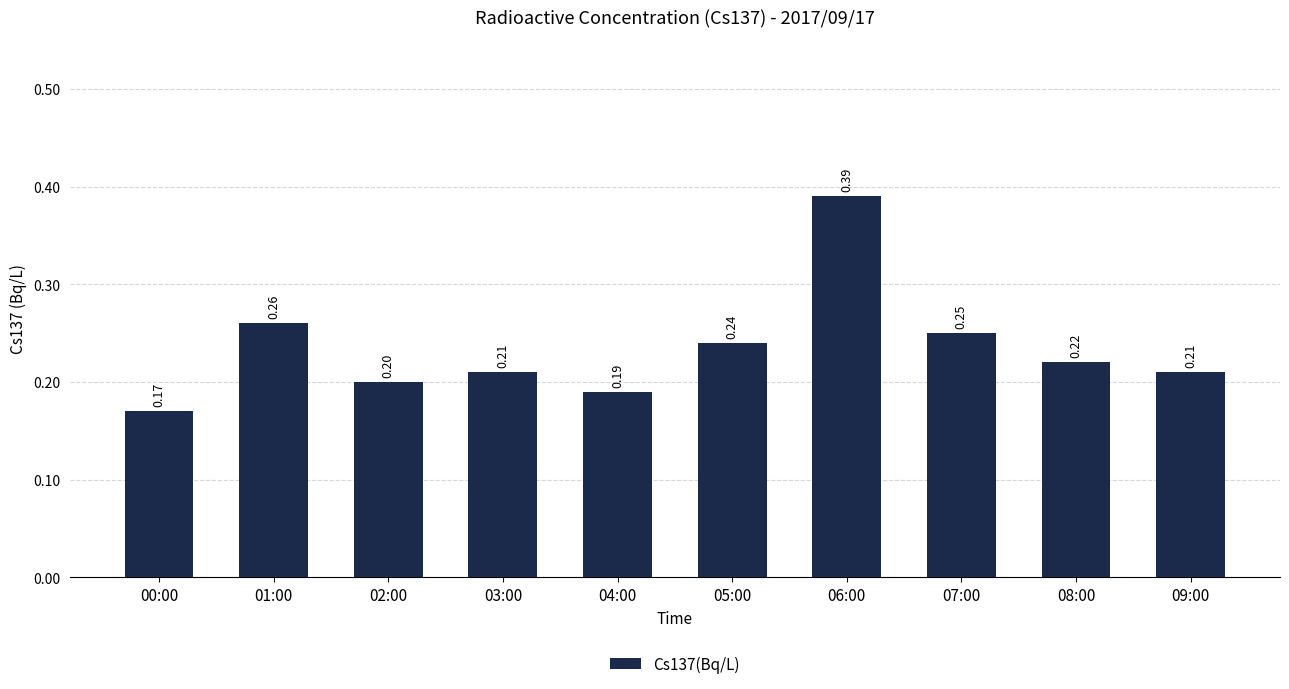

What is the label of the 2nd bar from the left?

01:00